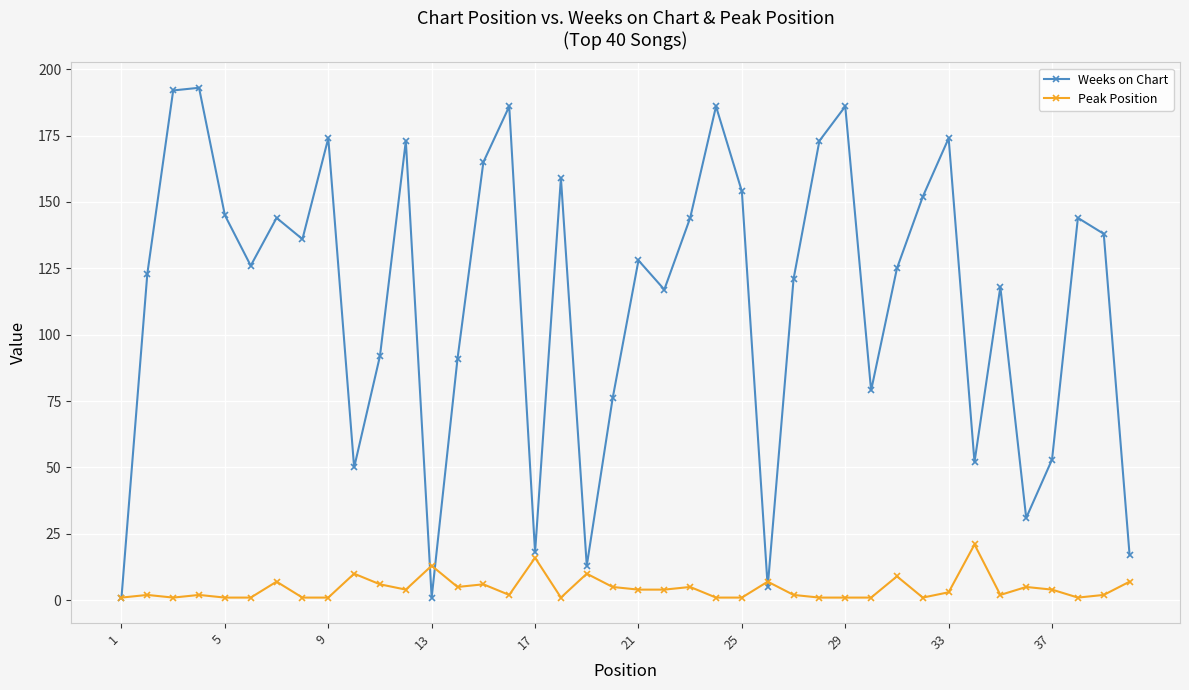

Which series has the largest range (max minus min)?

Weeks on Chart